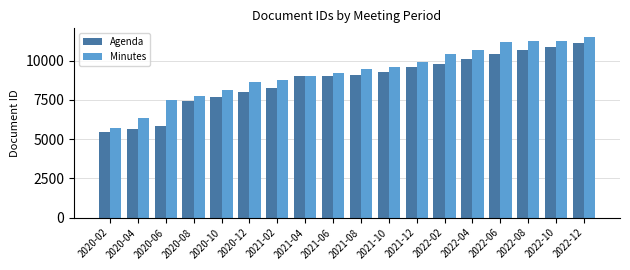

What is the minimum value for Minutes?

5715